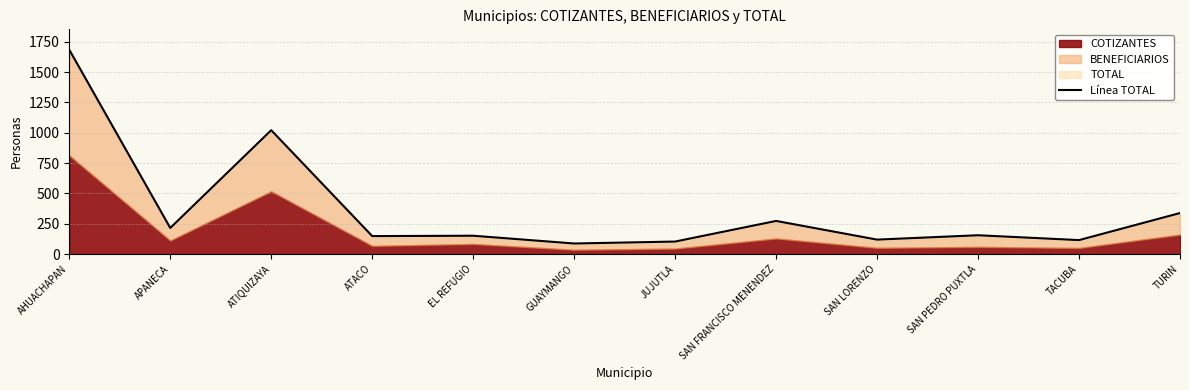

The value at APANECA is 215. True or false?

True